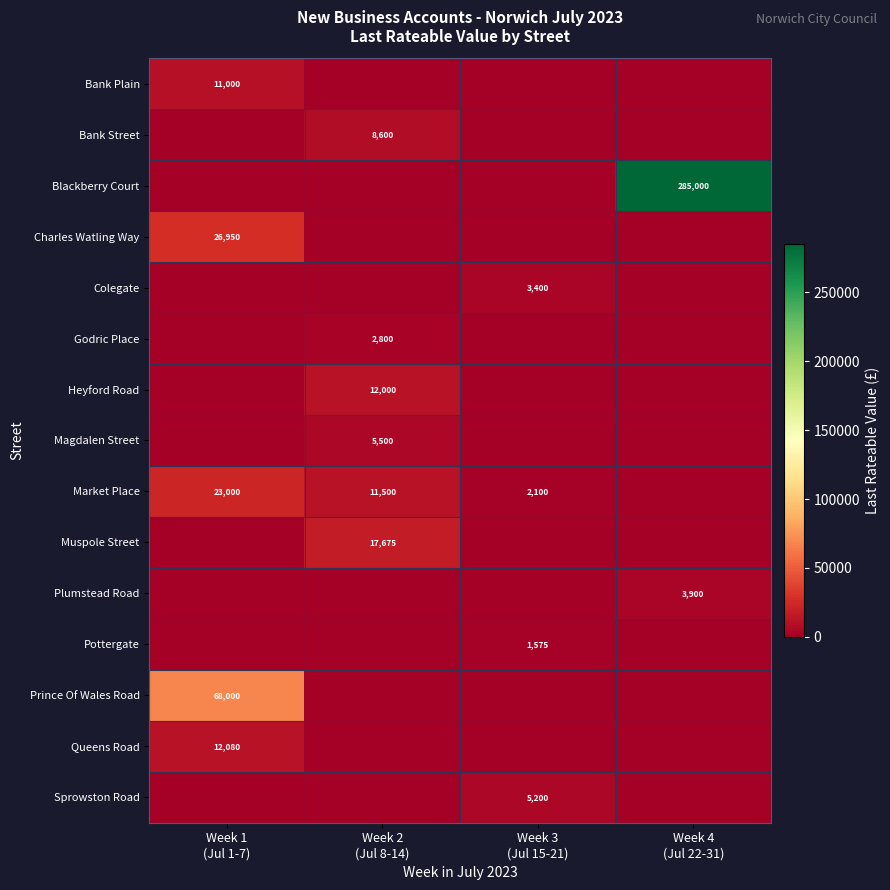

At which category is the sum across all series the highest?

Week 4
(Jul 22-31)